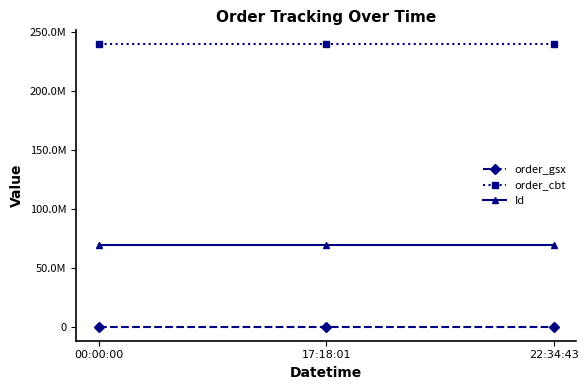

What is the difference between the highest and lowest values at 17:18:01?

239111717